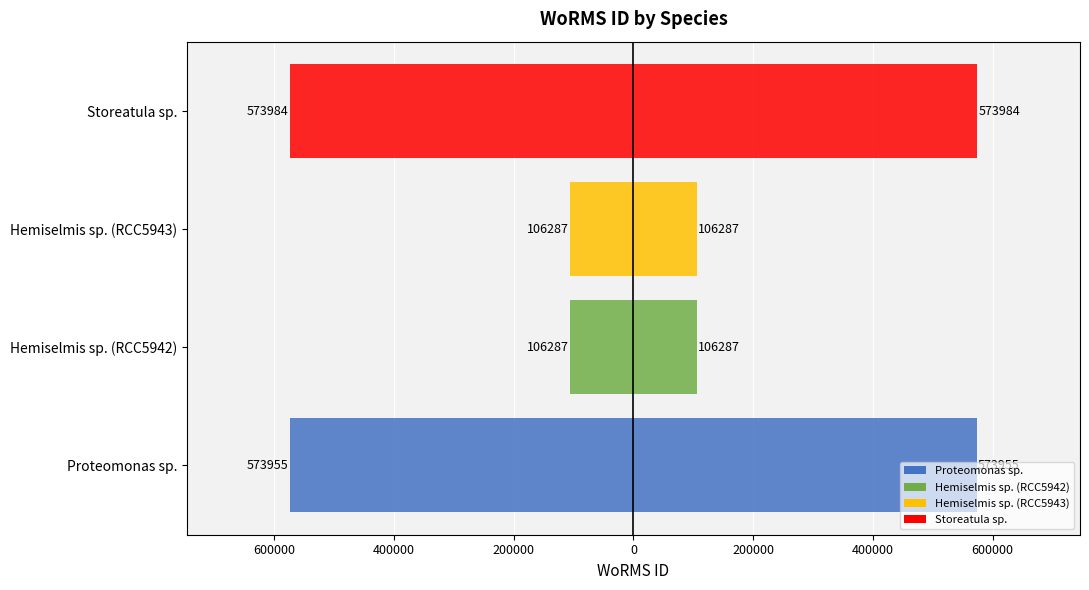

The value of WoRMS ID (right) at Storeatula sp. is 895775. True or false?

False